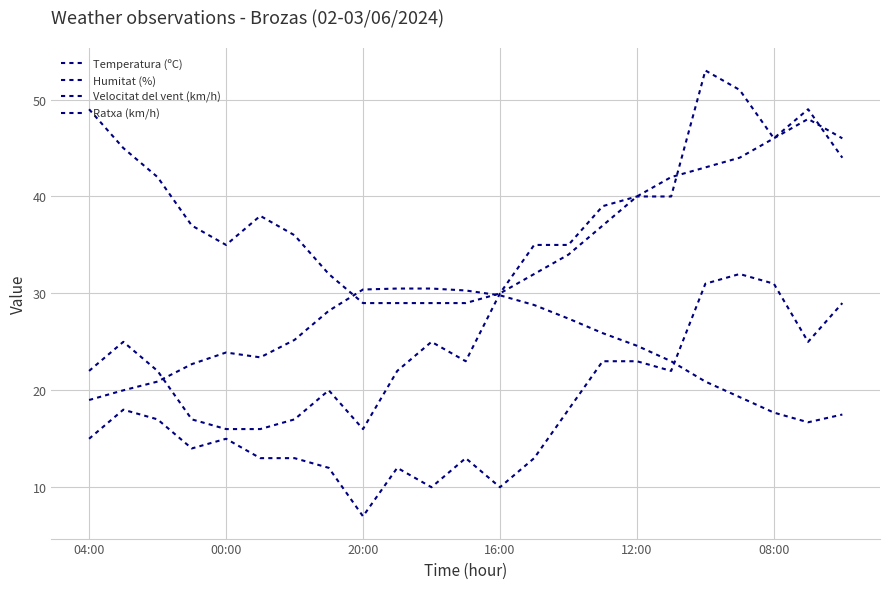

Reading right to left, list all the values displayed in this chart.

Temperatura (ºC): 17.5	16.7	17.7	19.3	20.9	23.0	24.6	25.9	27.4	28.8	29.8	30.3	30.5	30.5	30.4	28.2	25.2	23.4	23.9	22.7	20.9	20.0	19.0
Humitat (%): 46.0	48.0	46.0	44.0	43.0	42.0	40.0	37.0	34.0	32.0	30.0	29.0	29.0	29.0	29.0	32.0	36.0	38.0	35.0	37.0	42.0	45.0	49.0
Velocitat del vent (km/h): 29.0	25.0	31.0	32.0	31.0	22.0	23.0	23.0	18.0	13.0	10.0	13.0	10.0	12.0	7.0	12.0	13.0	13.0	15.0	14.0	17.0	18.0	15.0
Ratxa (km/h): 44.0	49.0	46.0	51.0	53.0	40.0	40.0	39.0	35.0	35.0	30.0	23.0	25.0	22.0	16.0	20.0	17.0	16.0	16.0	17.0	22.0	25.0	22.0